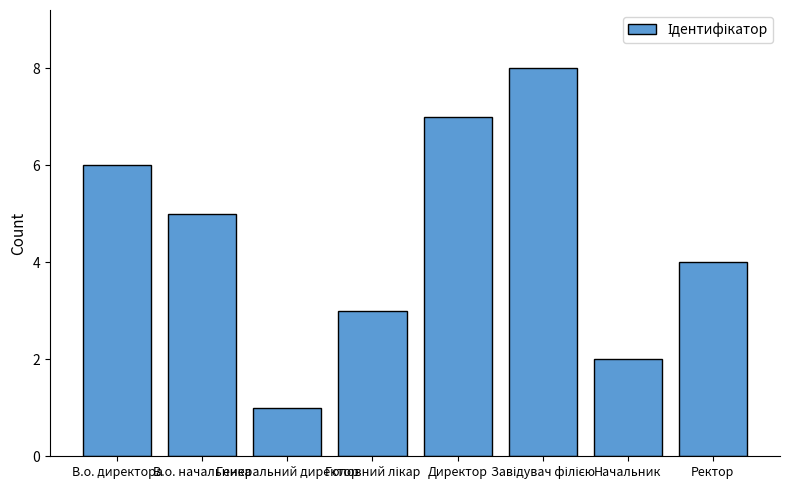

What is the difference between the maximum and minimum values?

7